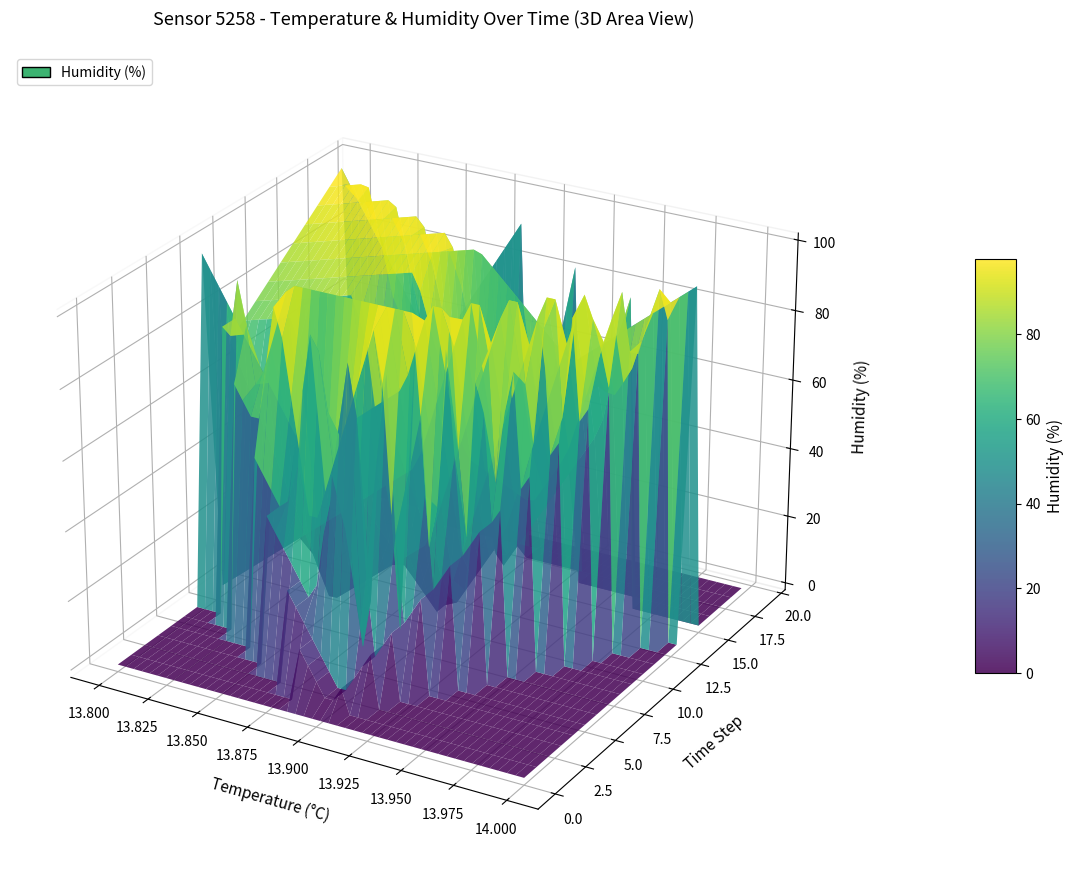

Reading left to right, what are all the values shown in this chart?

temperature: 13.9	13.9	13.9	13.9	13.9	13.9	13.9	13.8	13.8	13.8	13.9	13.9	13.9	13.9	14.0	13.9	13.9	13.9	13.8	13.8
humidity: 1.0	1.0	1.0	99.9	1.0	99.9	99.9	99.9	1.0	70.6	1.0	1.0	43.2	99.9	99.9	1.0	1.0	99.9	99.9	1.0